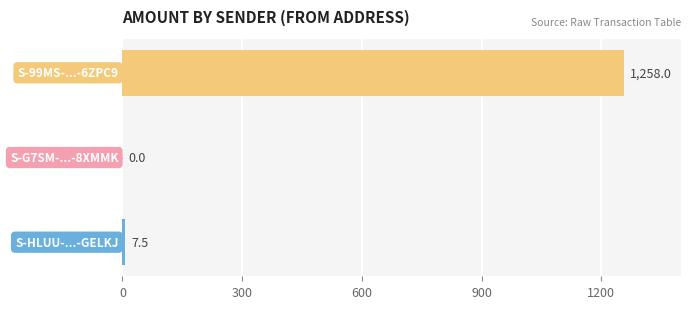

What is the sum of all values?

1265.5